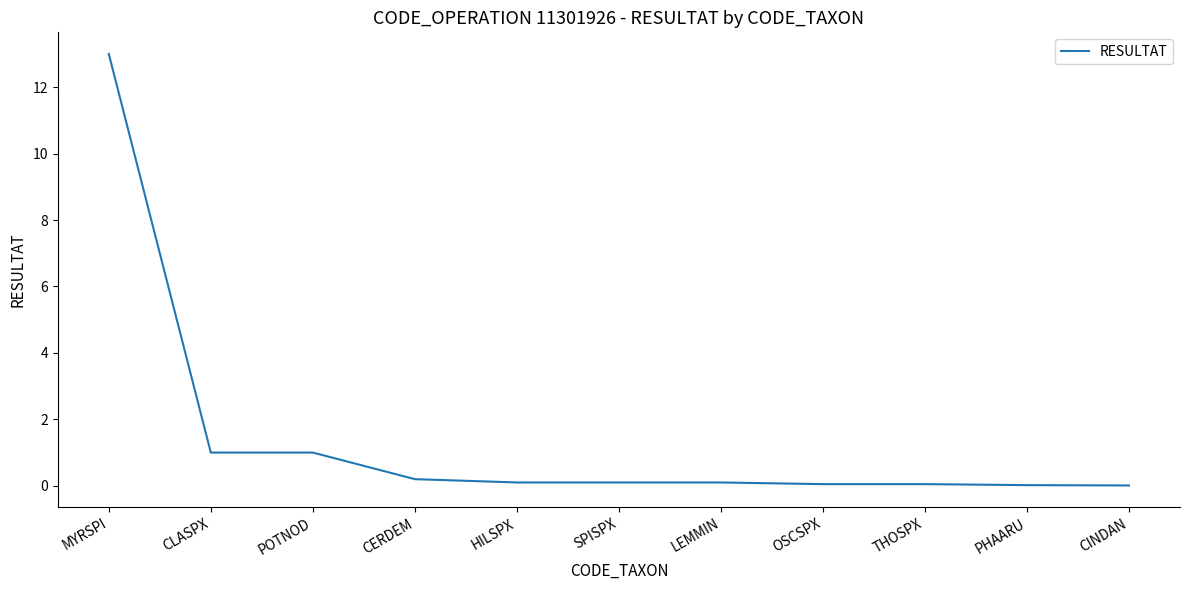

Is this an area chart (filled region under the line)?

No